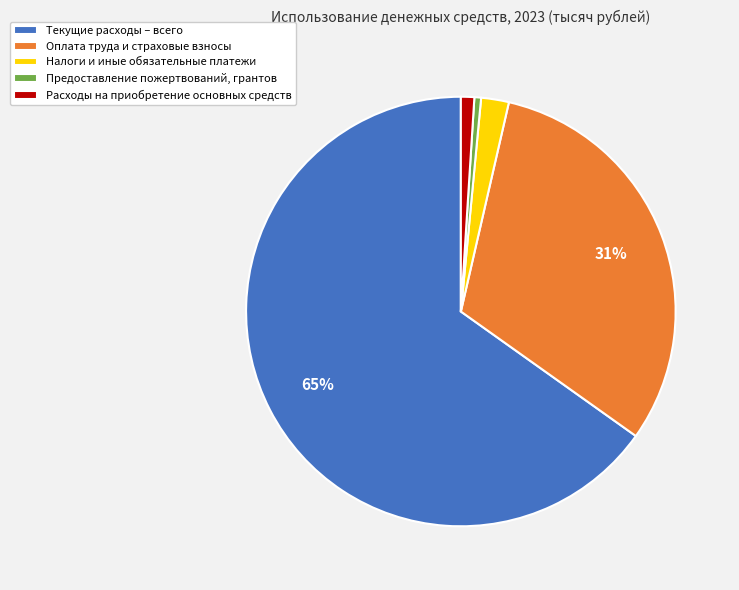

What is the largest slice in the pie chart?

Текущие расходы – всего